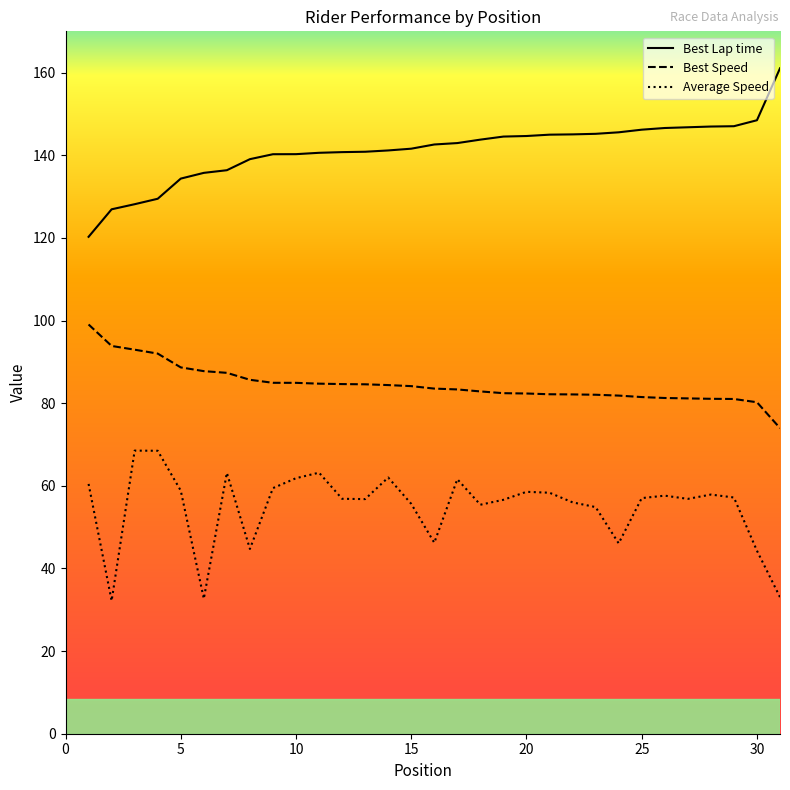

Rank the series by their maximum value, from lowest to highest.

Average Speed, Best Speed, Best Lap time